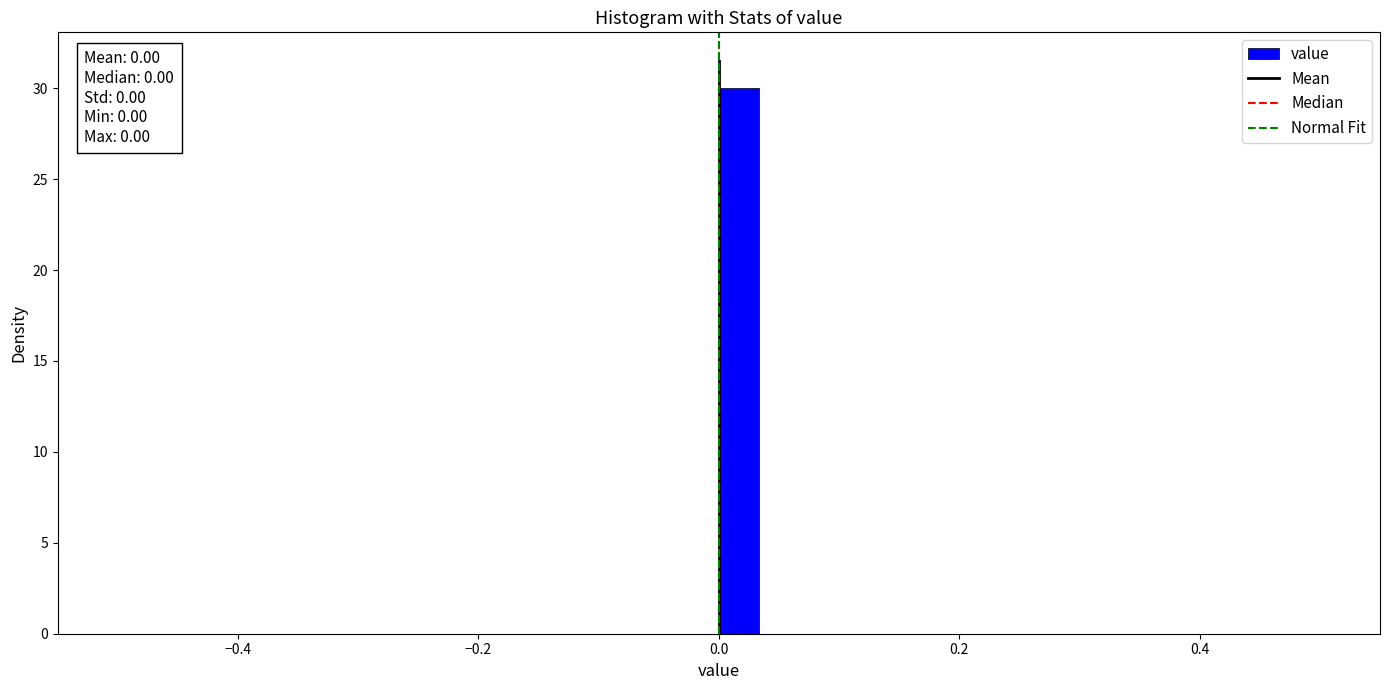

Read against the x-axis, roughly where is the centre of the tallest bar?

0.02